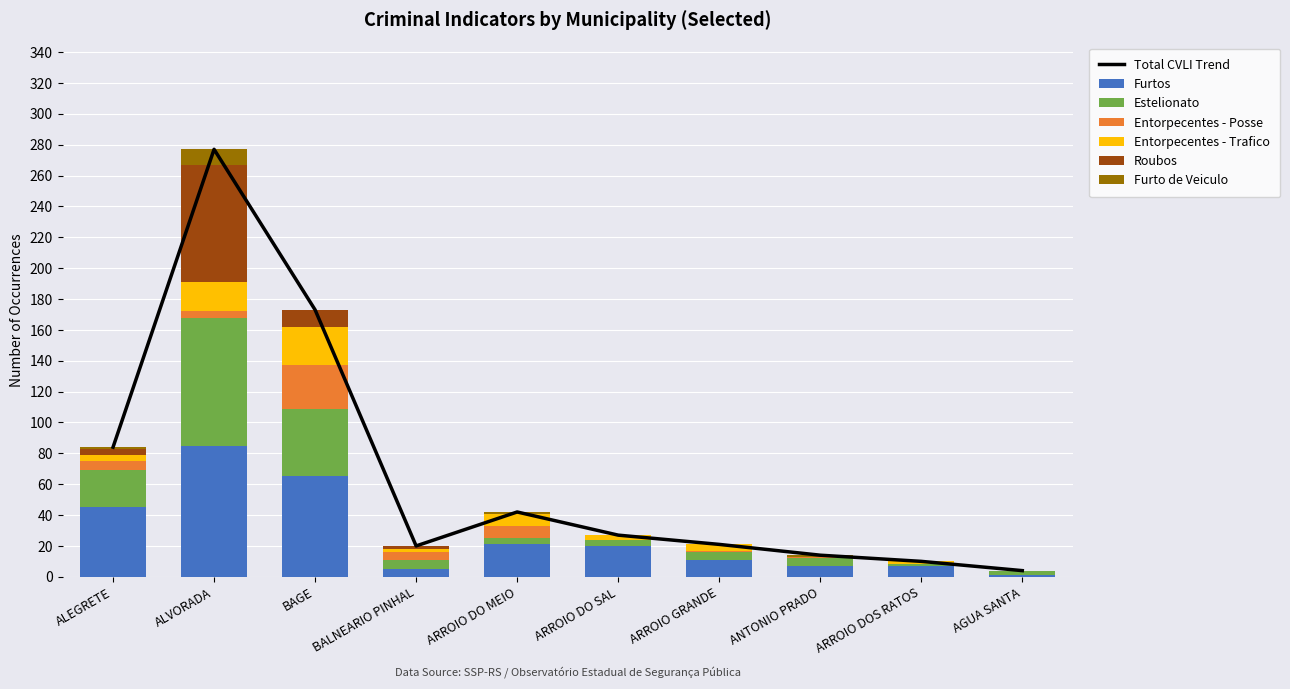

True or false: Entorpecentes - Posse has a value of -16 at AGUA SANTA.

False